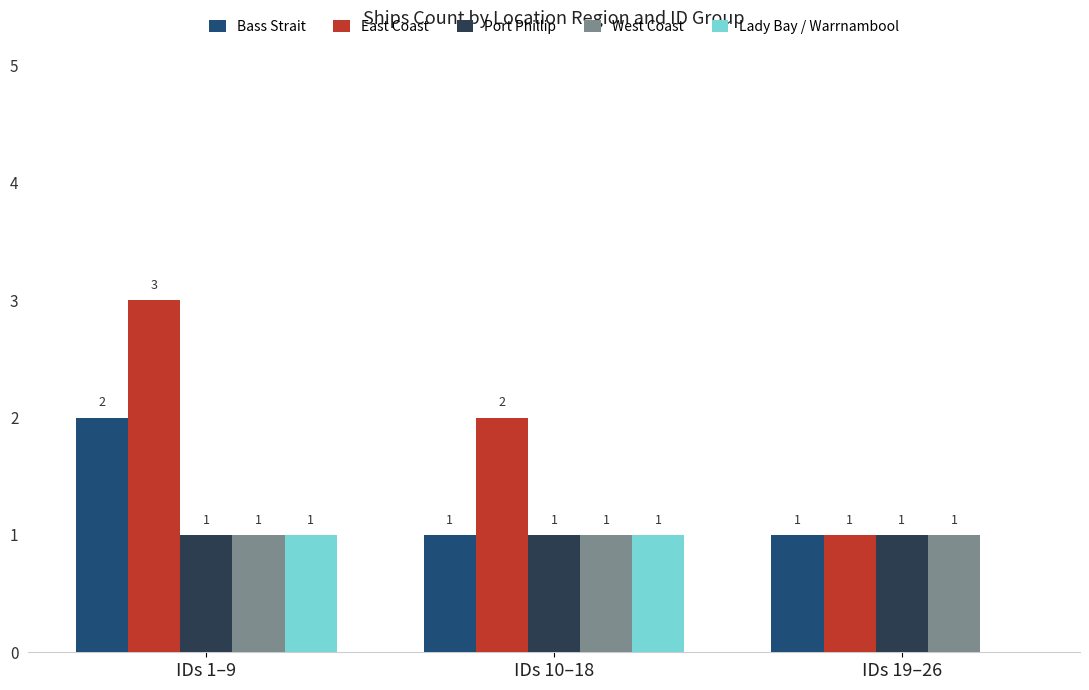

The West Coast series shows 1 at IDs 19–26. True or false?

True